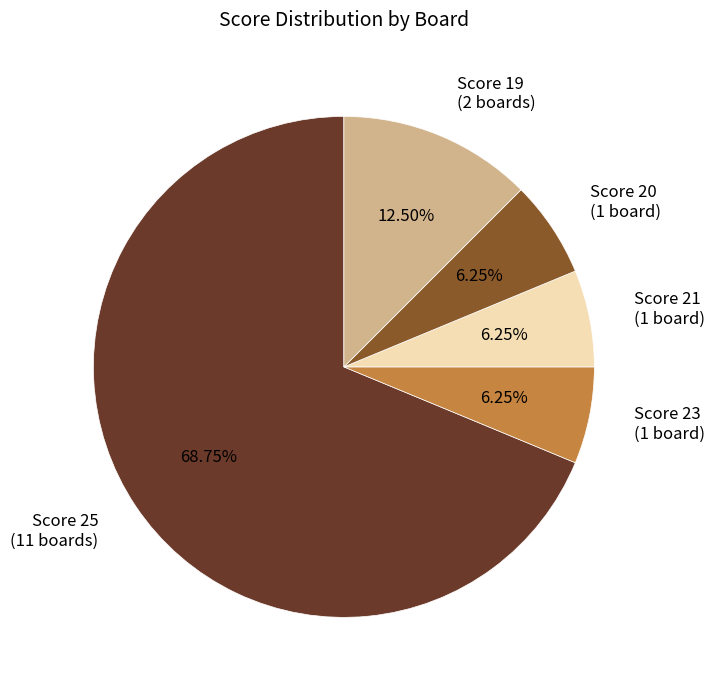

Combined, do Score 20 (1 board) and Score 23 (1 board) account for over 50%?

No